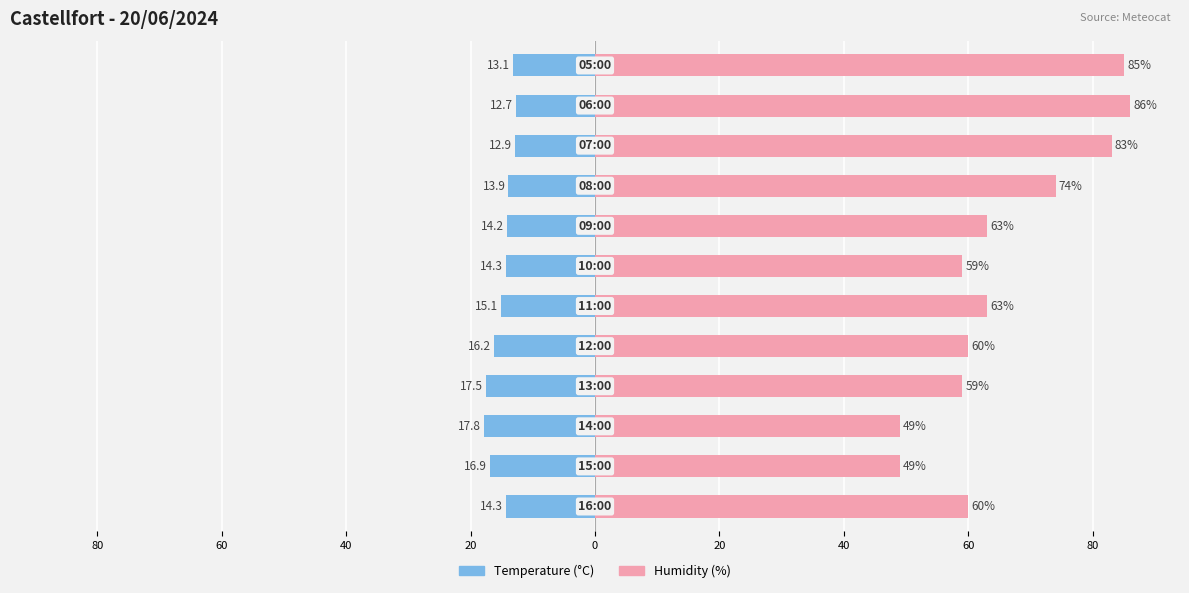

Which series has the largest range (max minus min)?

Humidity (%)